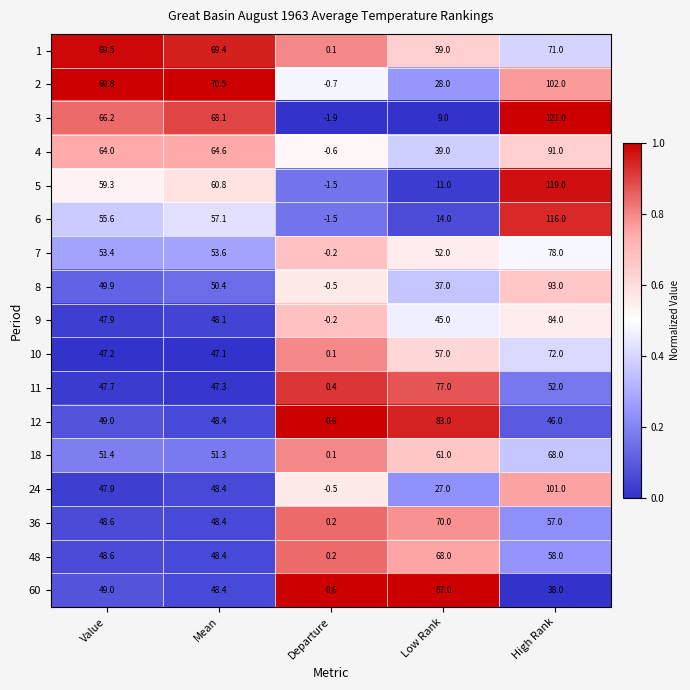

Read the 8 value at High Rank.

93.0